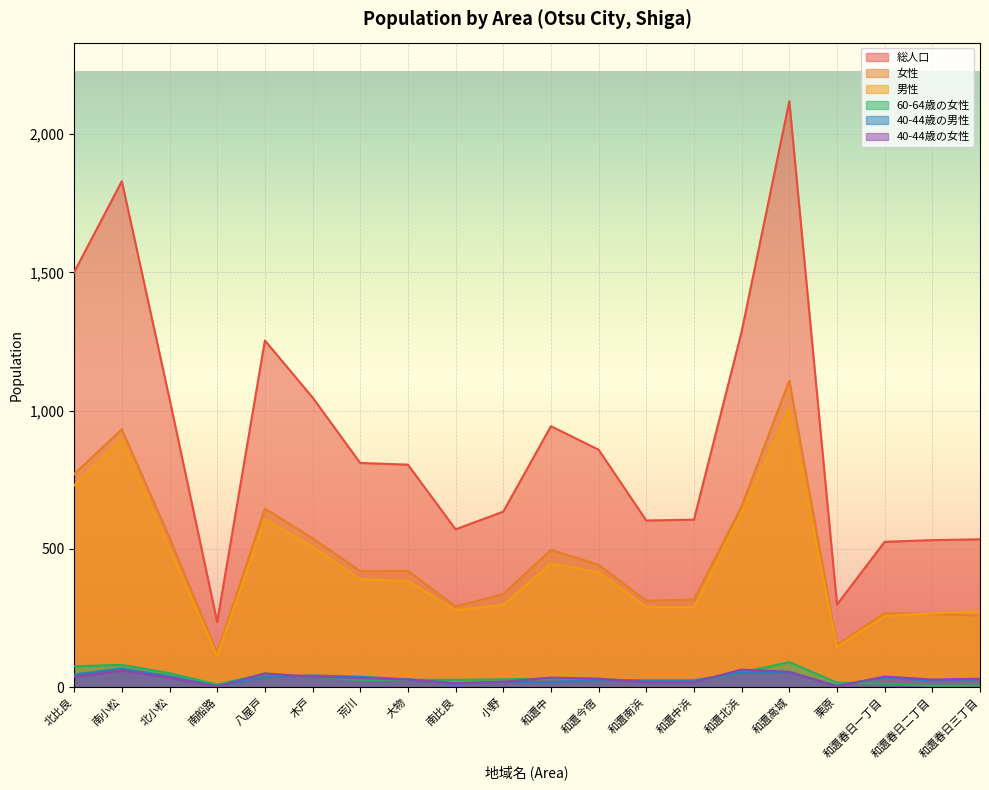

What is the label of the 14th point from the left?

和邇中浜